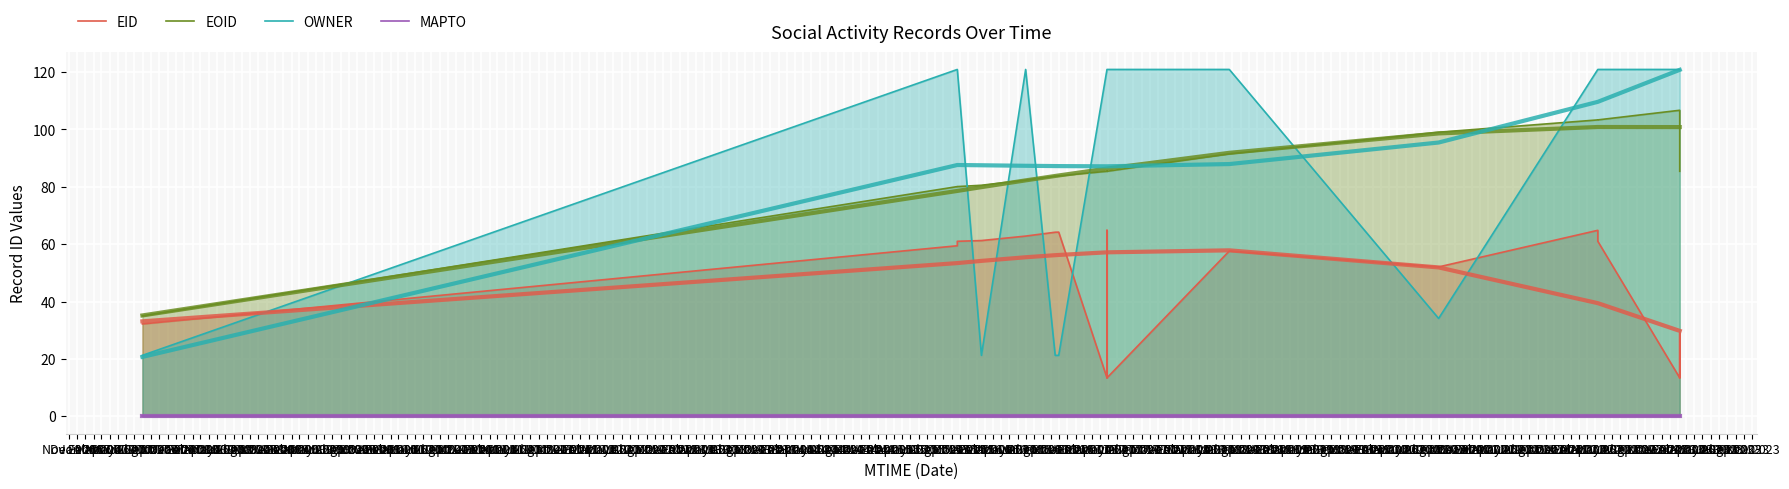

True or false: EID has more than 1 interior local peaks.

True